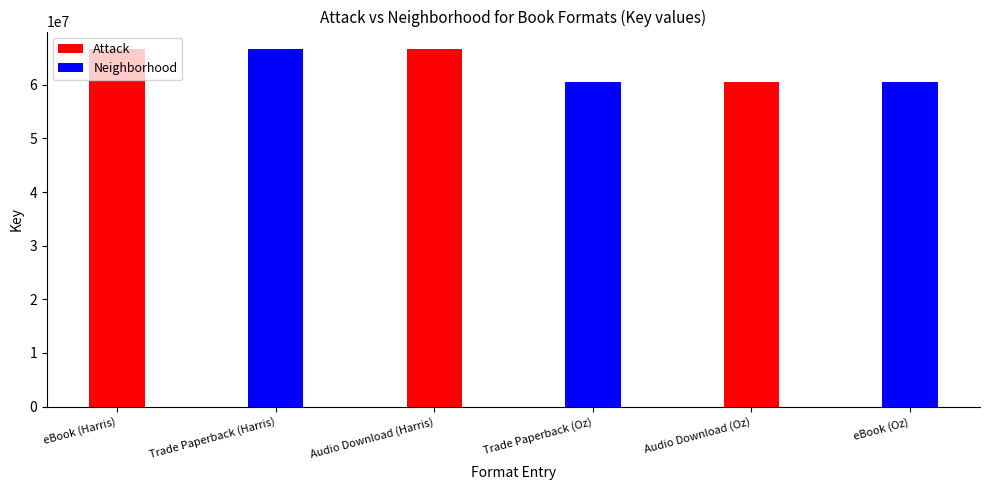

Rank the series by their maximum value, from highest to lowest.

Attack, Neighborhood